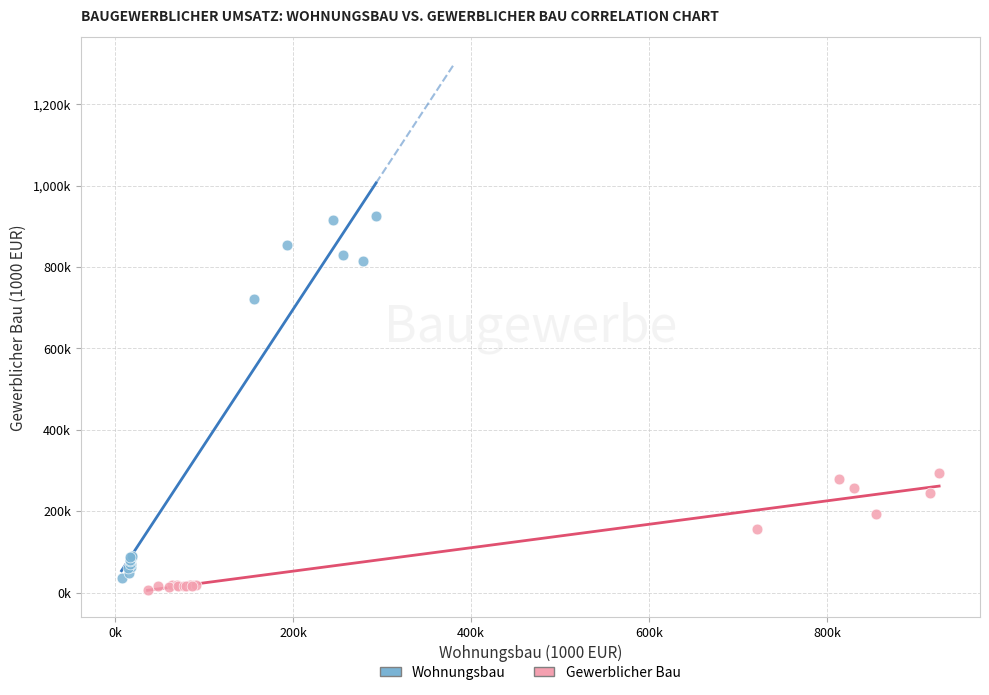

Which series contains the highest Y value?

Wohnungsbau